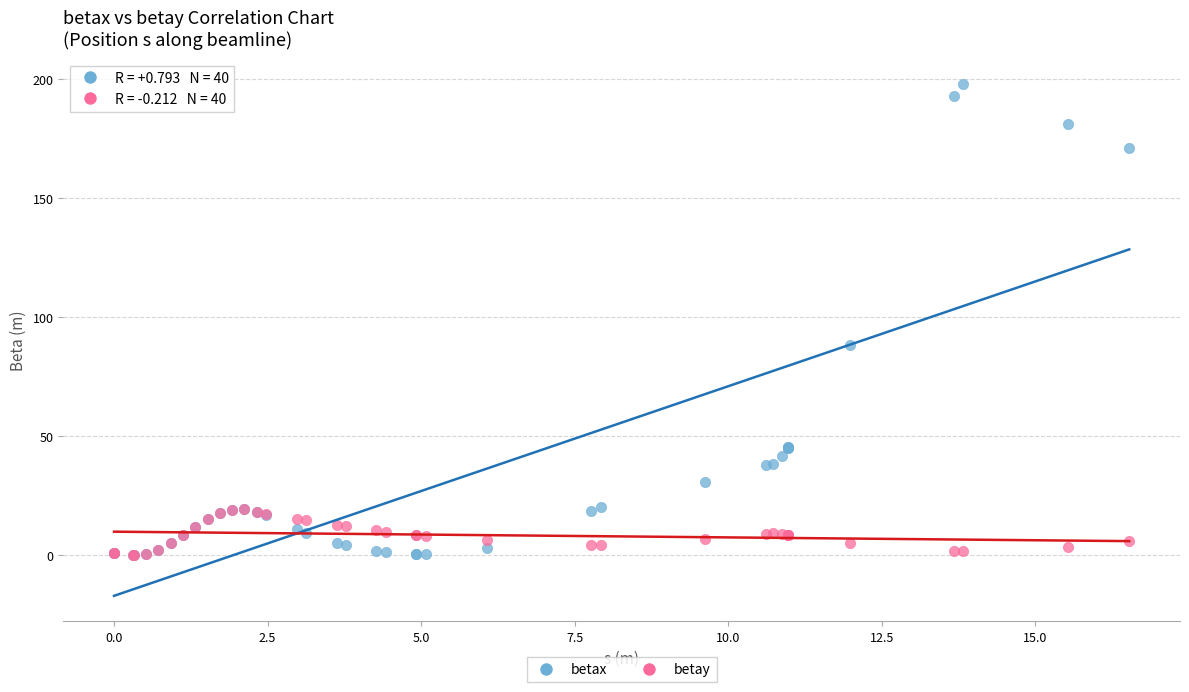

In the betax series, what Y value is closest to 98?

88.1